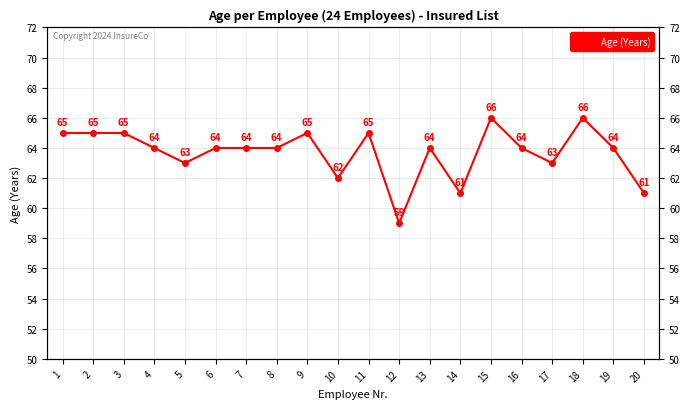

The value at 4 is 64. True or false?

True